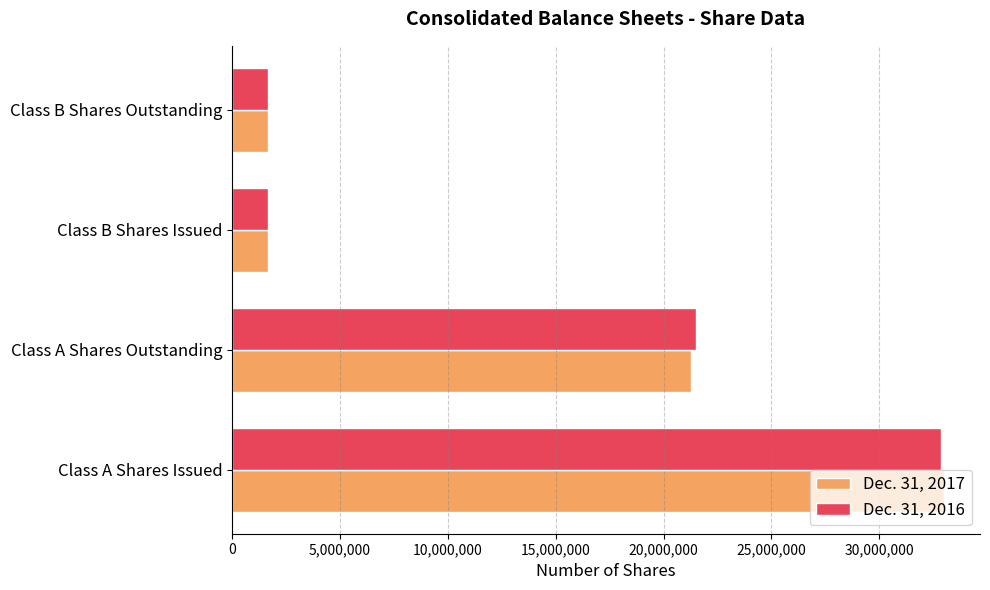

Which category has the highest value in the Dec. 31, 2016 series?

Class A Shares Issued